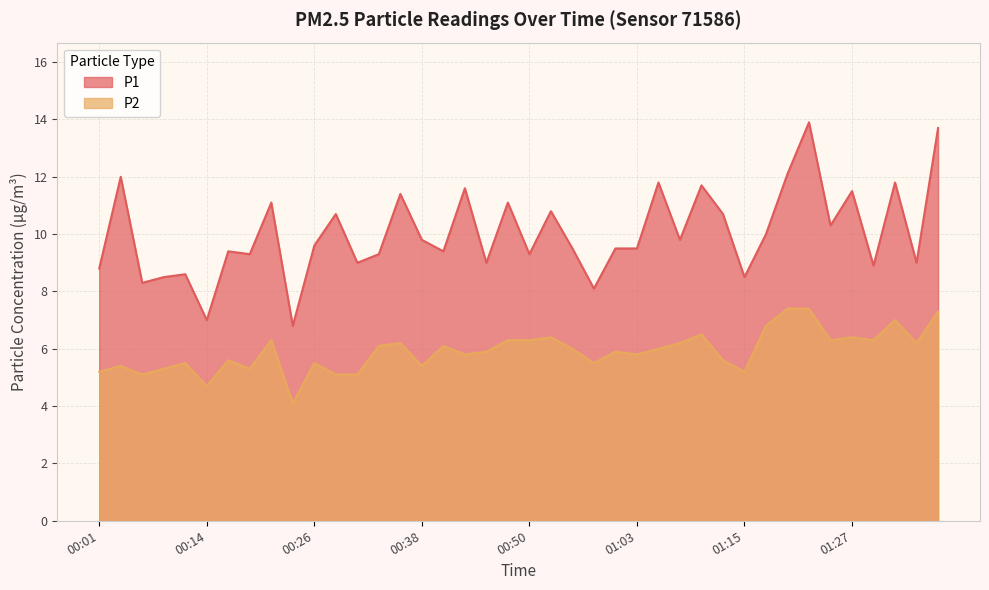

What is the label of the 30th point from the left?

01:12